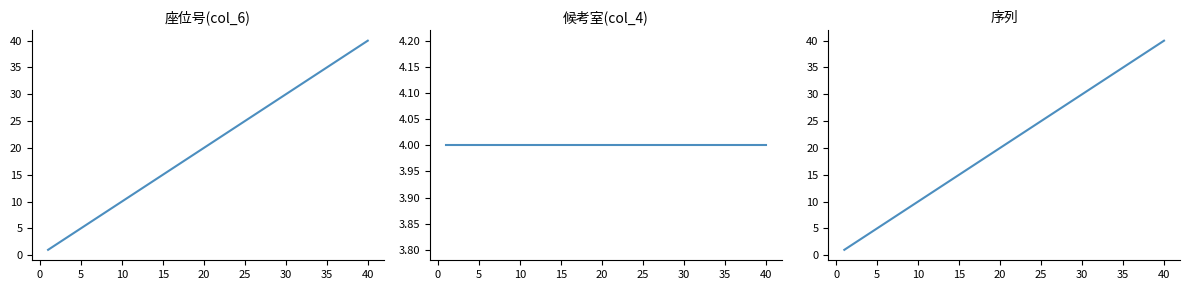

At how many categories does at least one series exceed 30?

10